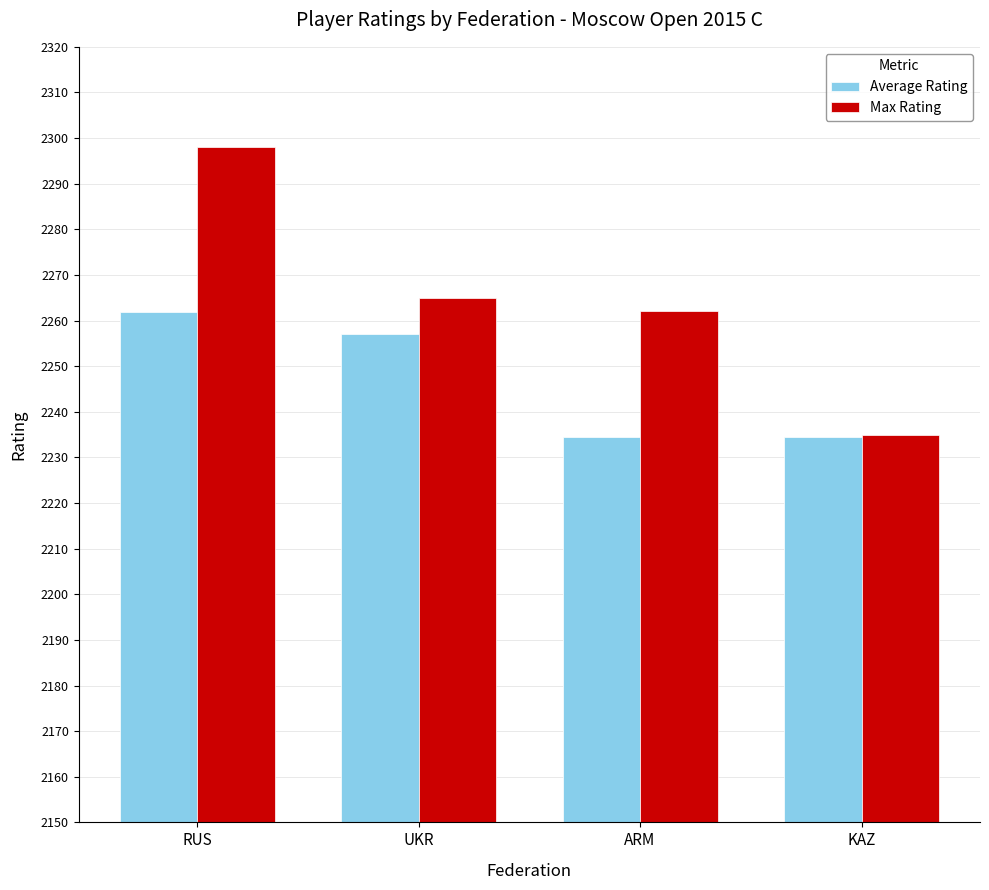

What is the smallest value displayed?

2234.5